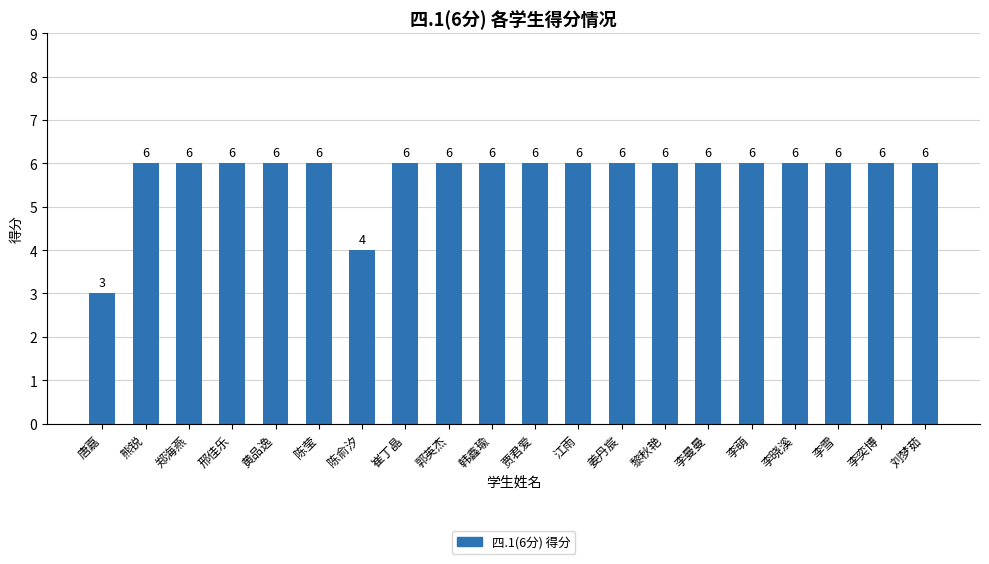

Read the value at 邢佳乐.

6